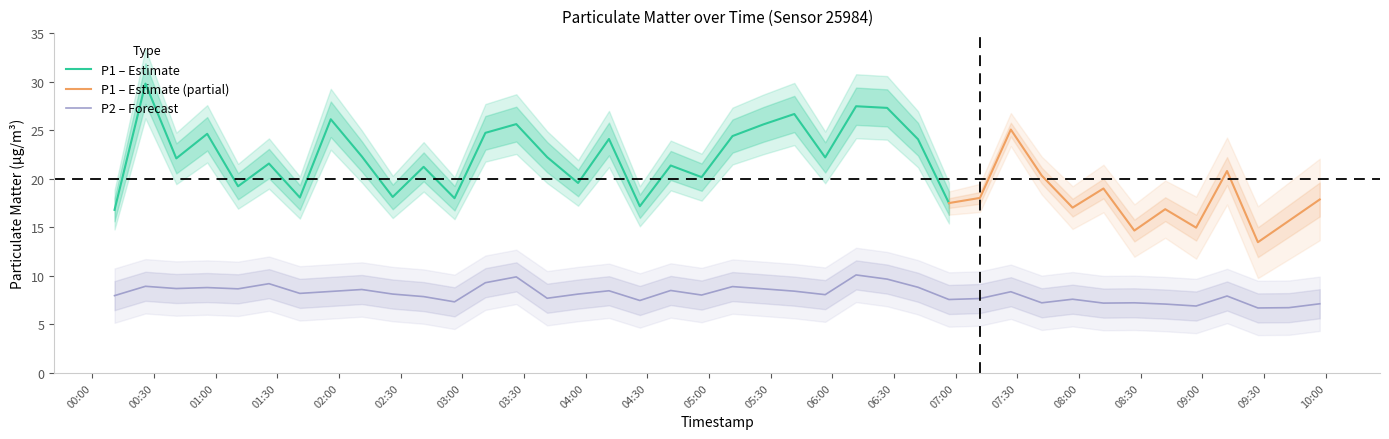

What is the label of the 33rd point from the left?

2024-01-10T08:11:55